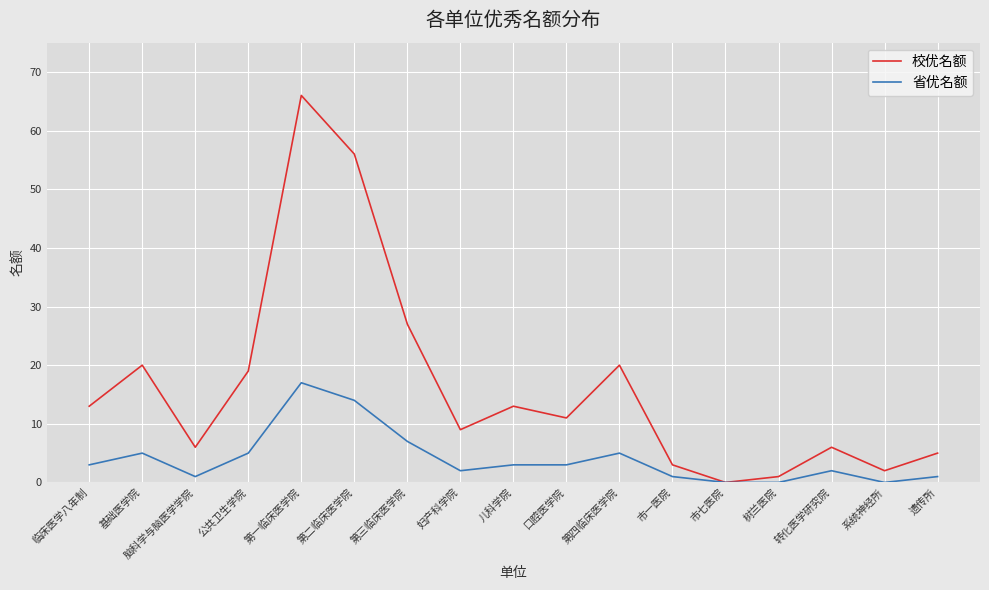

Which series has the largest total across all categories?

校优名额